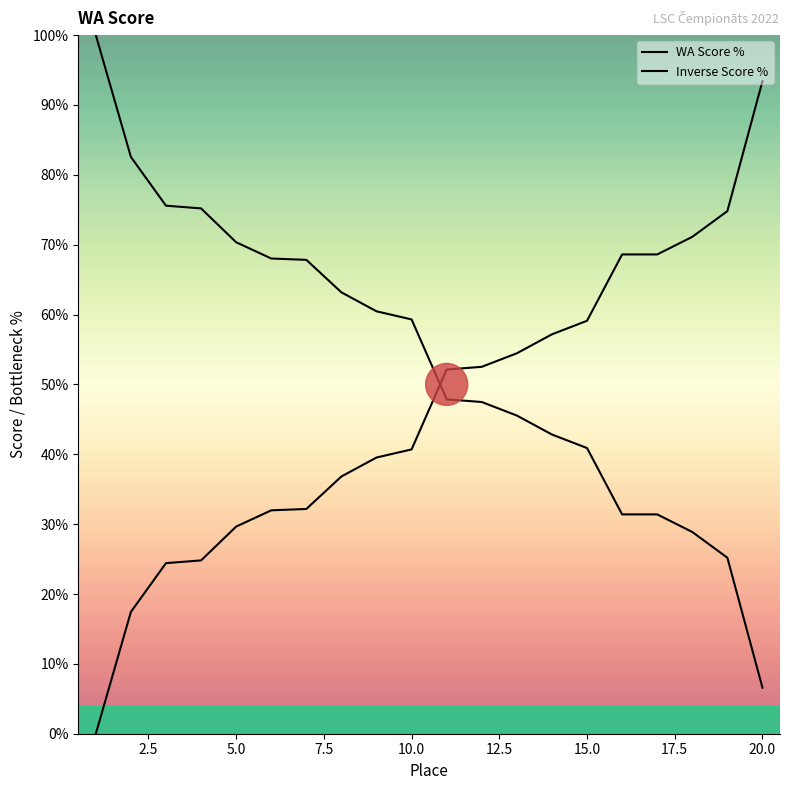

The Inverse Score % series shows 55.6 at 15.0. True or false?

False